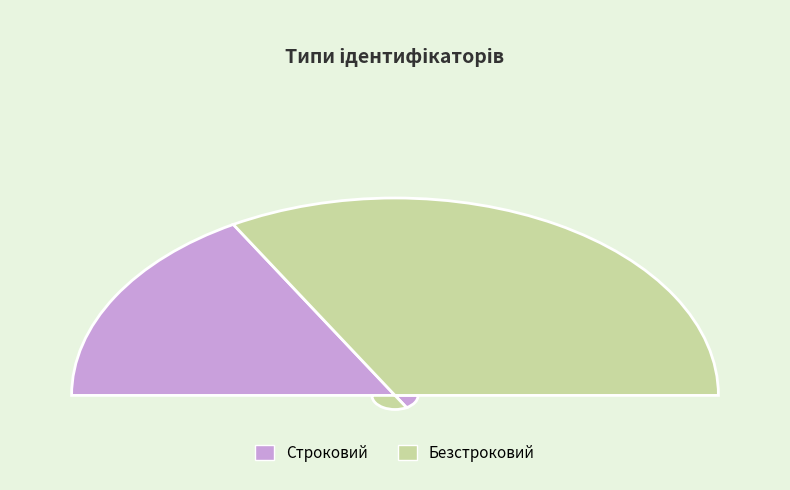

Does Безстроковий account for over 50% of the chart?

Yes